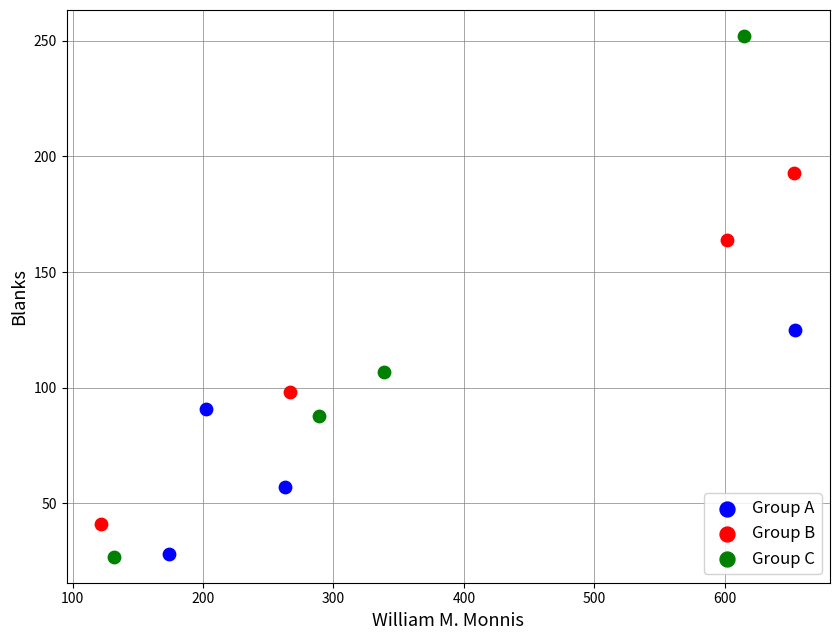

Which series has the widest spread of Y values?

Group C